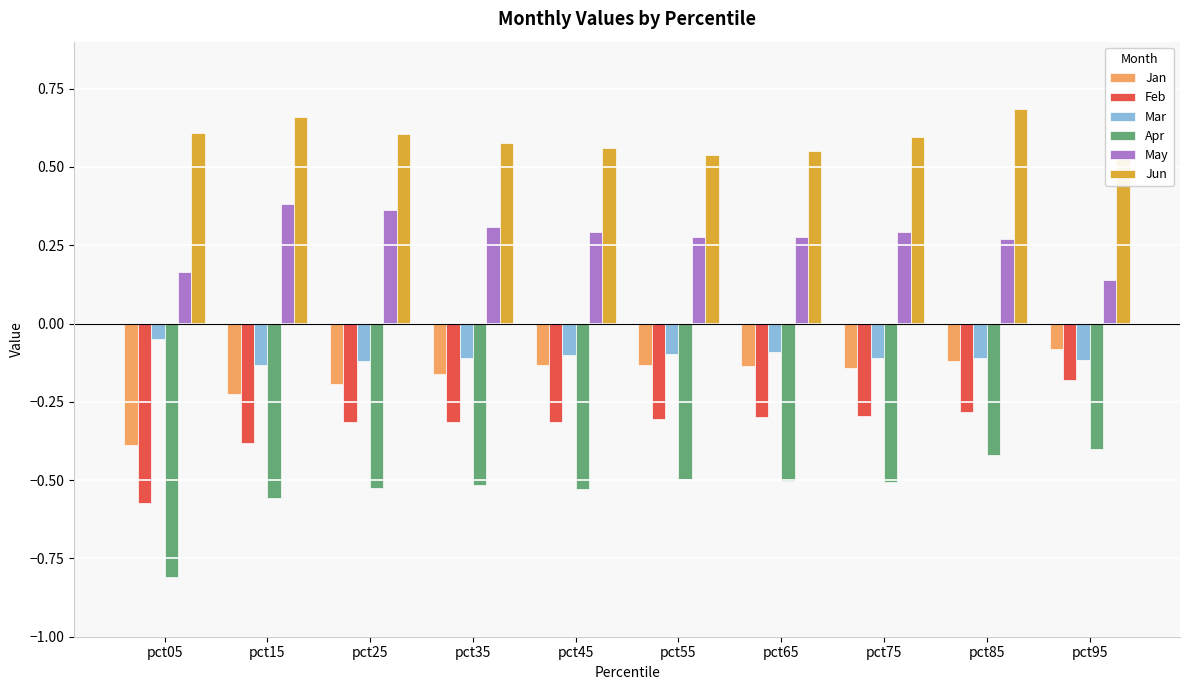

How many series are shown in this chart?

6